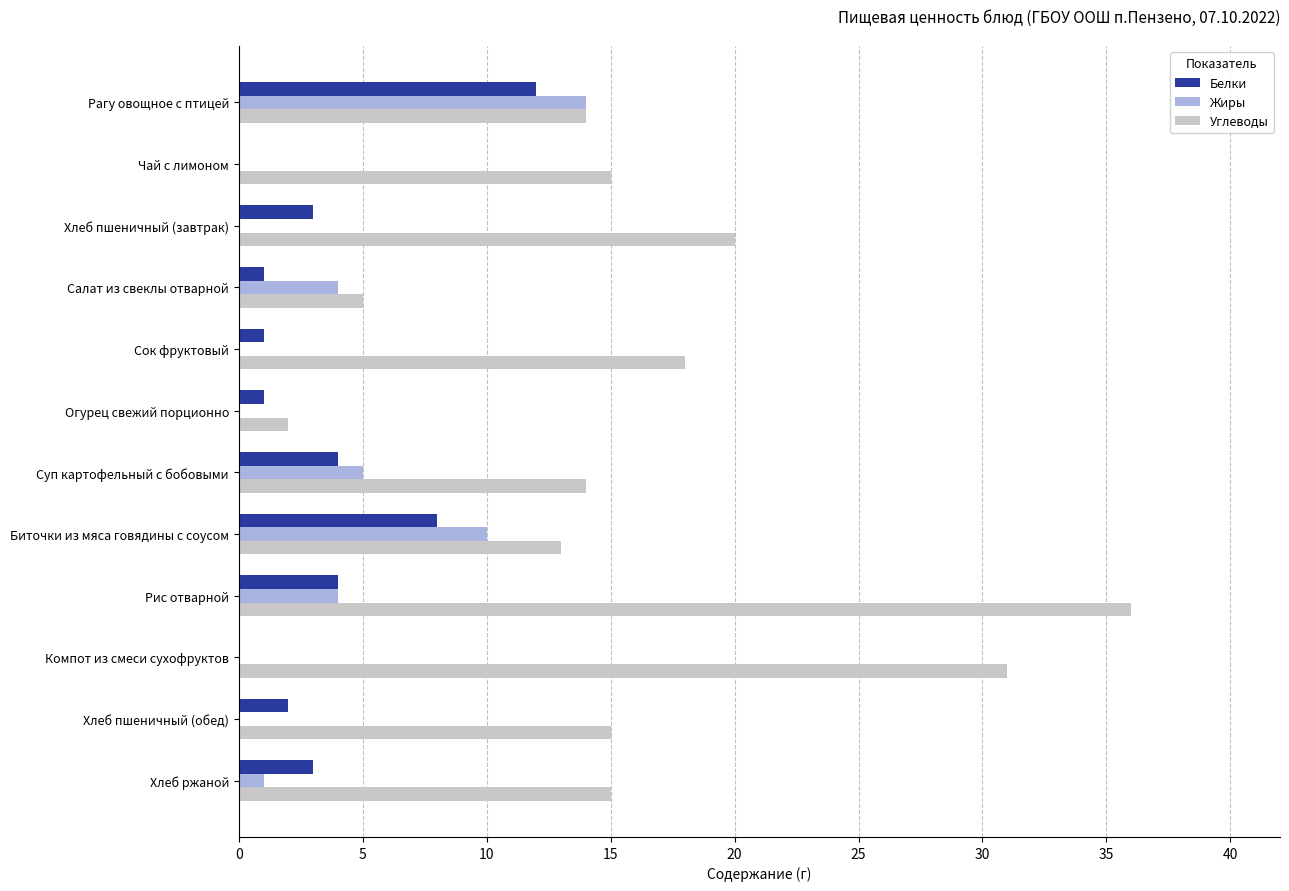

How many series are shown in this chart?

3